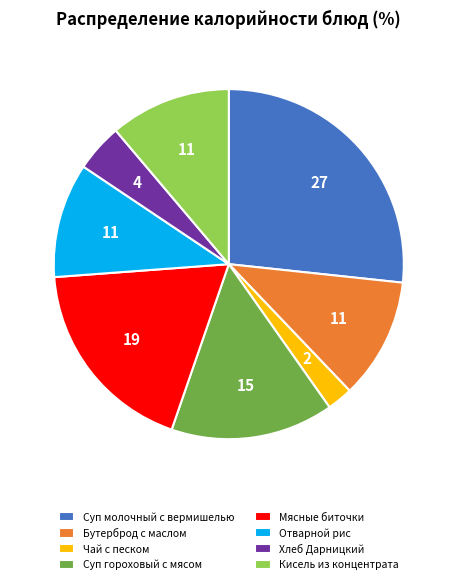

Is Отварной рис the majority of the pie?

No